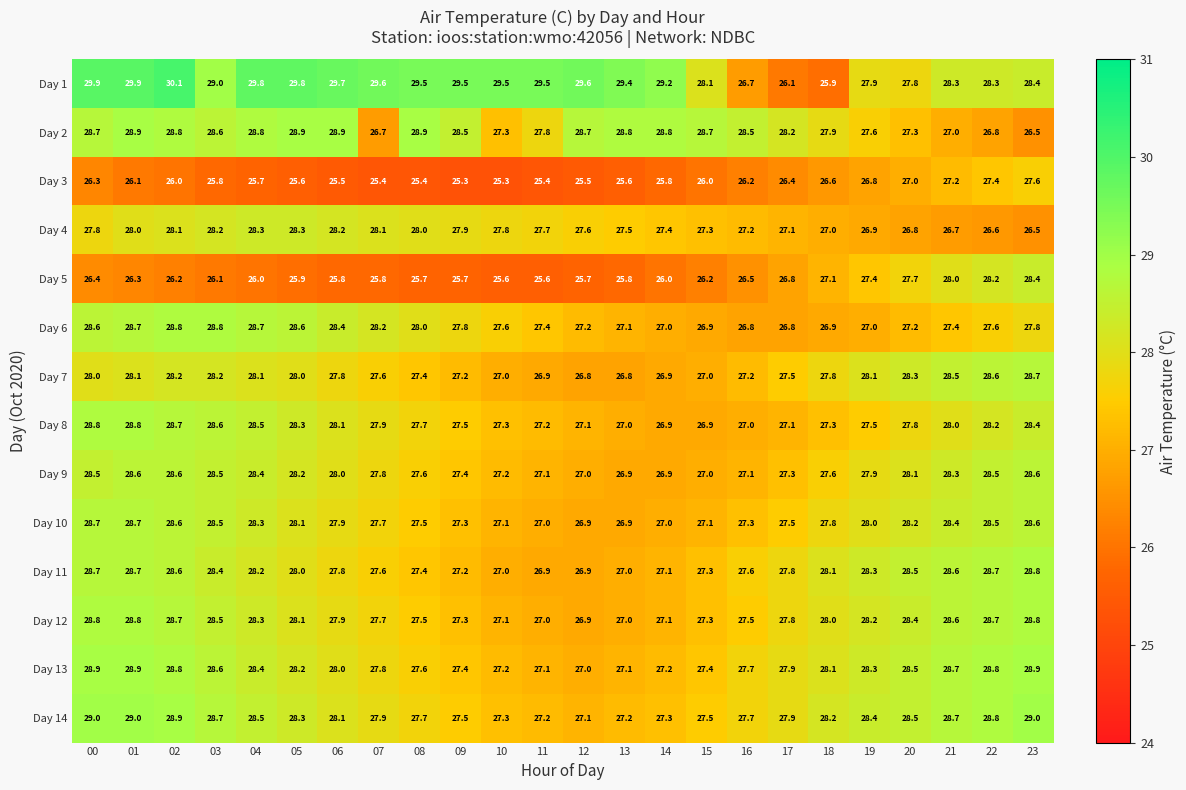

What is the sum of all Day 7 values?

664.7